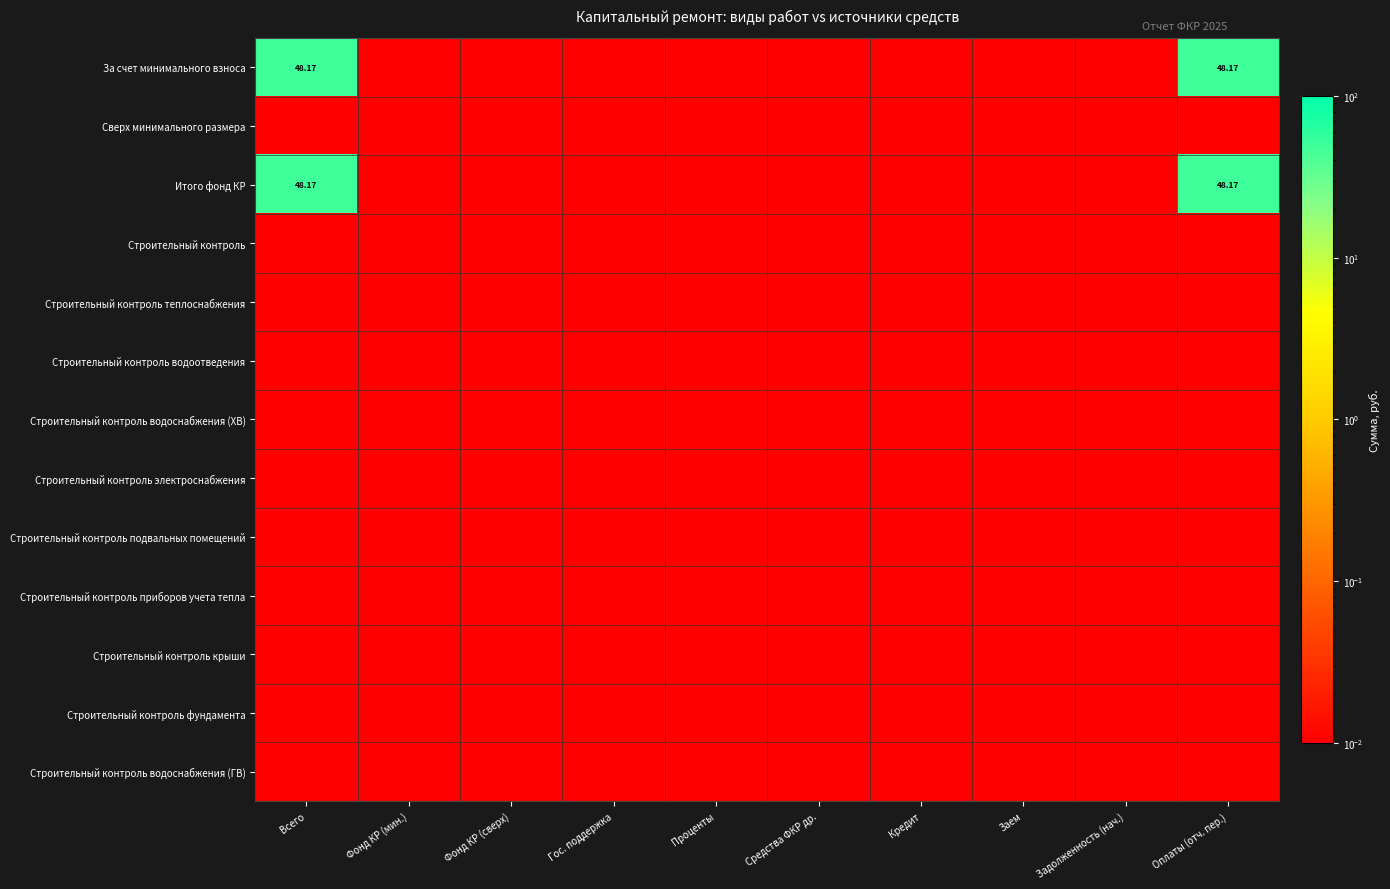

True or false: Строительный контроль водоотведения has a value of 0.0 at Фонд КР (мин.).

True